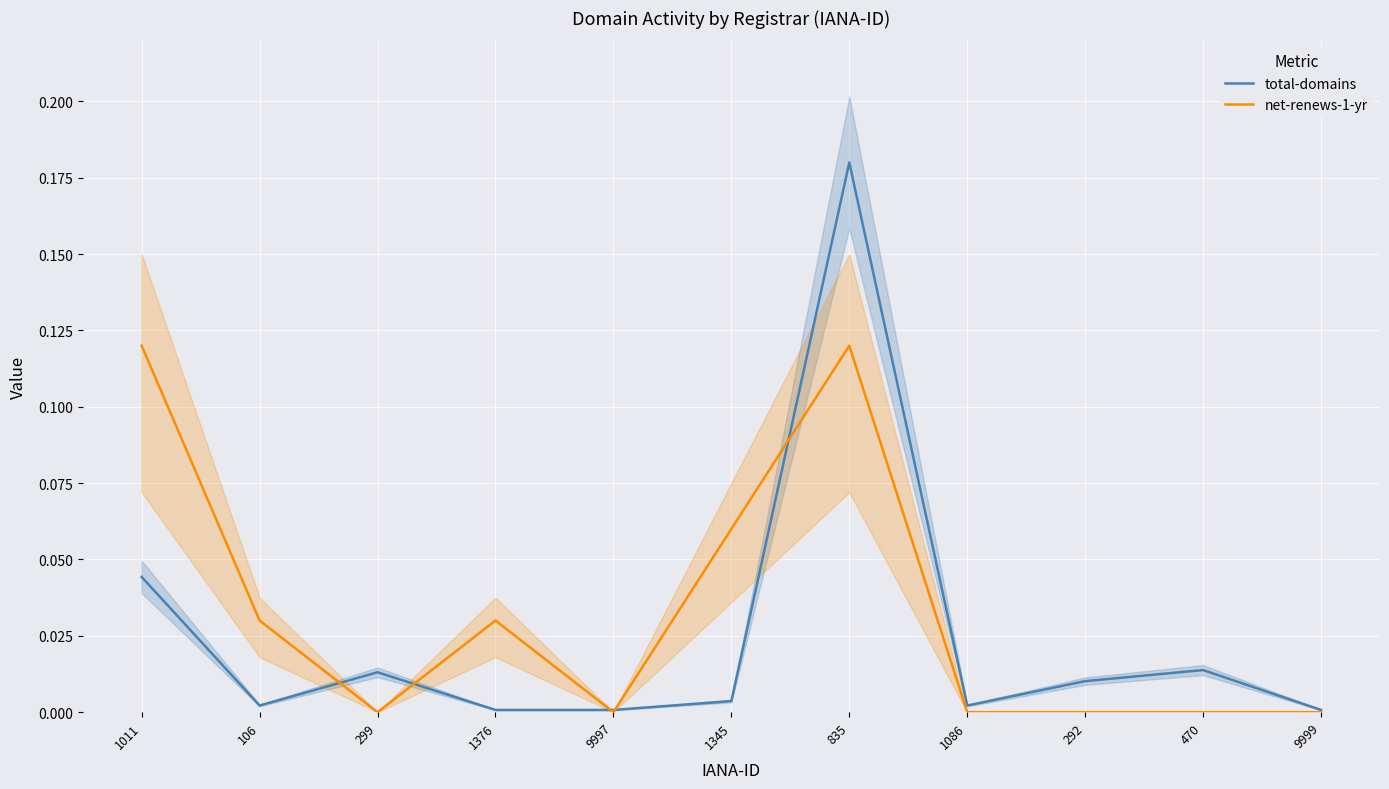

Rank the series by their average value, from highest to lowest.

net-renews-1-yr, total-domains